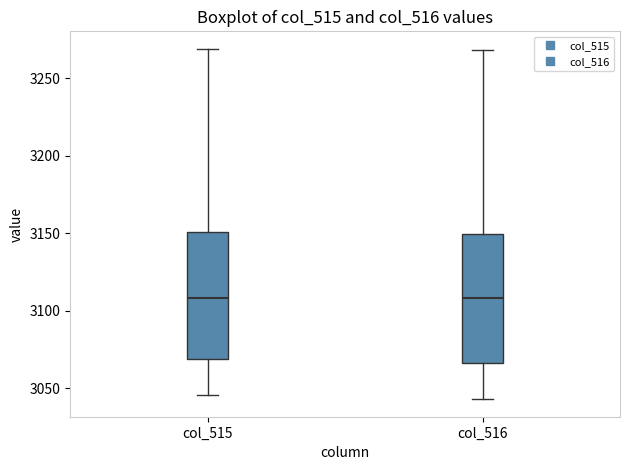

Reading left to right, transcribe this box plot: for each box, give where its median line is, the range the box spans, and where its two whiskers end, as read against the y-axis. The values are not printed on the chart, so give them approximately, as read against the axis.

col_515: median 3110, box 3070 to 3150, whiskers 3045 to 3270
col_516: median 3110, box 3065 to 3150, whiskers 3045 to 3270